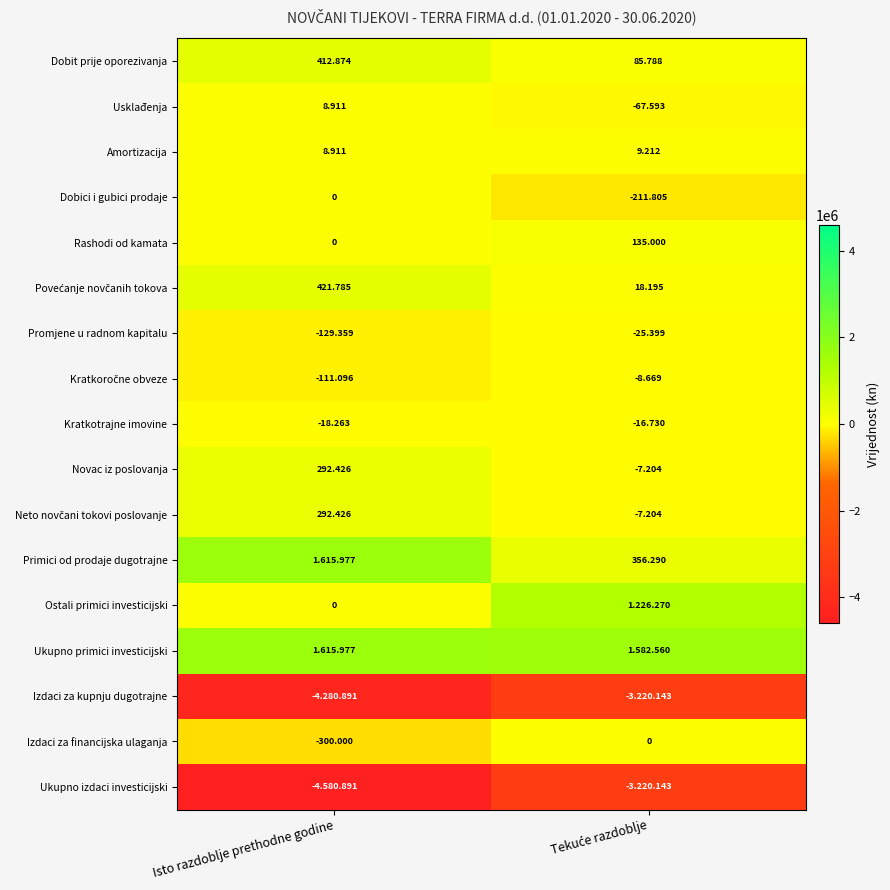

At how many categories does at least one series exceed -3968085?

2